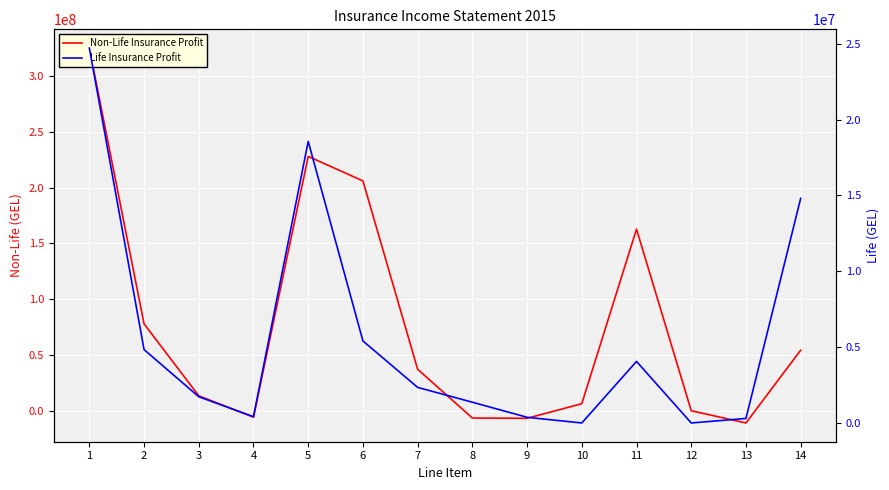

Reading left to right, transcribe all the data shown in this chart.

Non-Life Insurance Profit: 1=325048935.2	2=77847858.6	3=13399529.9	4=-5818471.4	5=227983075.4	6=205982046.9	7=37177211.1	8=-6518315.5	9=-6785717.9	10=6312735.1	11=162759503.2	12=11401.0	13=-10967519.8	14=54244651.3
Life Insurance Profit: 1=24717739.6	2=4838152.4	3=1729886.2	4=414555.0	5=18564256.0	6=5408778.1	7=2345477.1	8=1369214.0	9=374682.1	10=0.0	11=4057832.9	12=0.0	13=298382.6	14=14804805.8